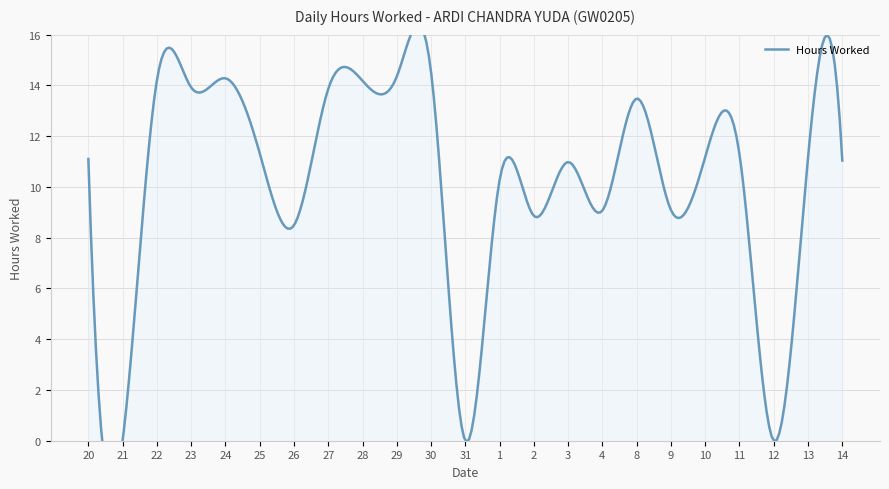

True or false: the data shows 6.3 at 31.

False